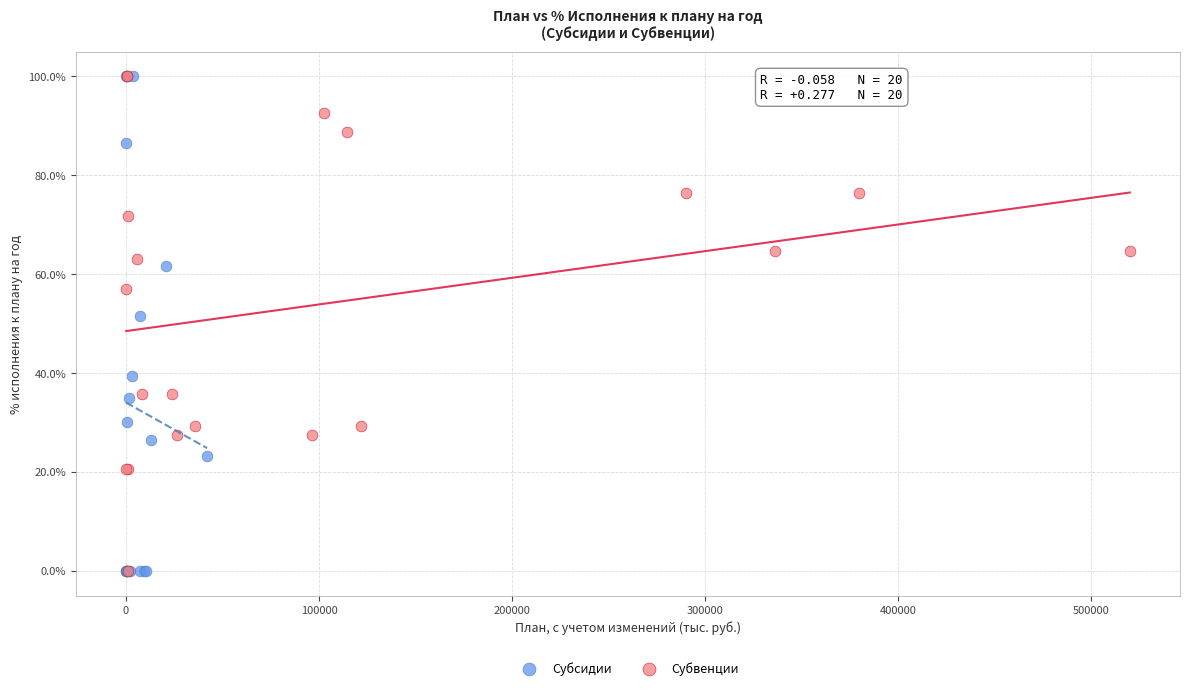

What are all the series names shown in the legend?

Субсидии, Субвенции